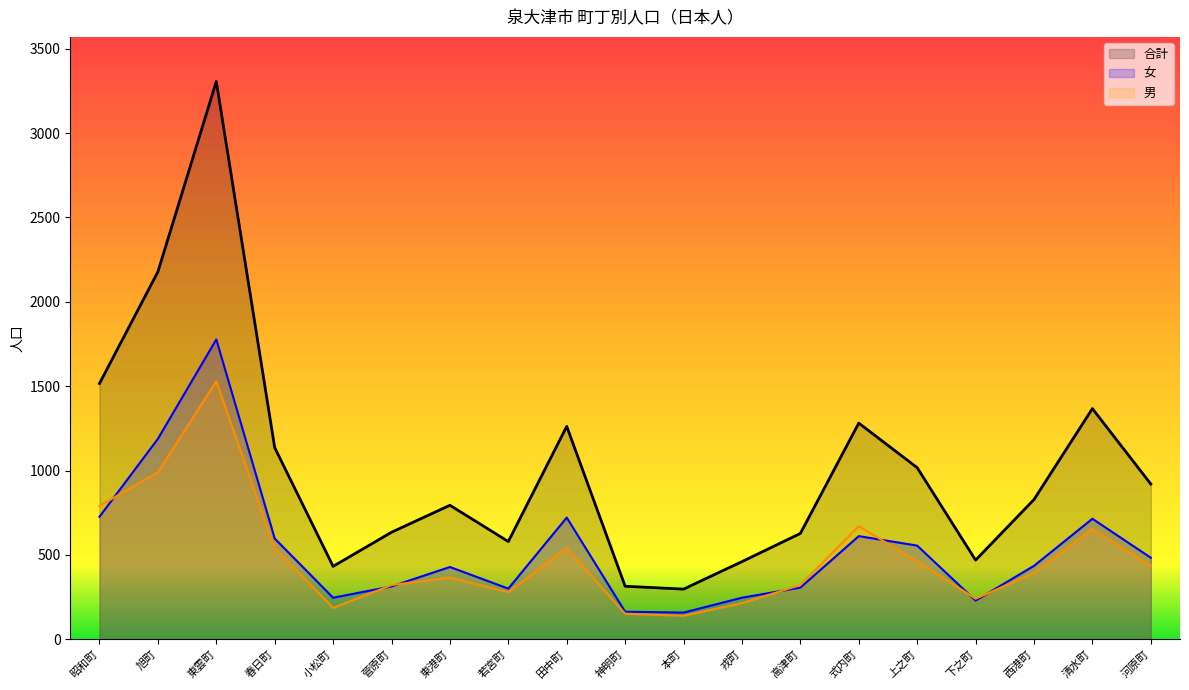

Between 東港町 and 戎町, which series saw the biggest shift?

合計_line